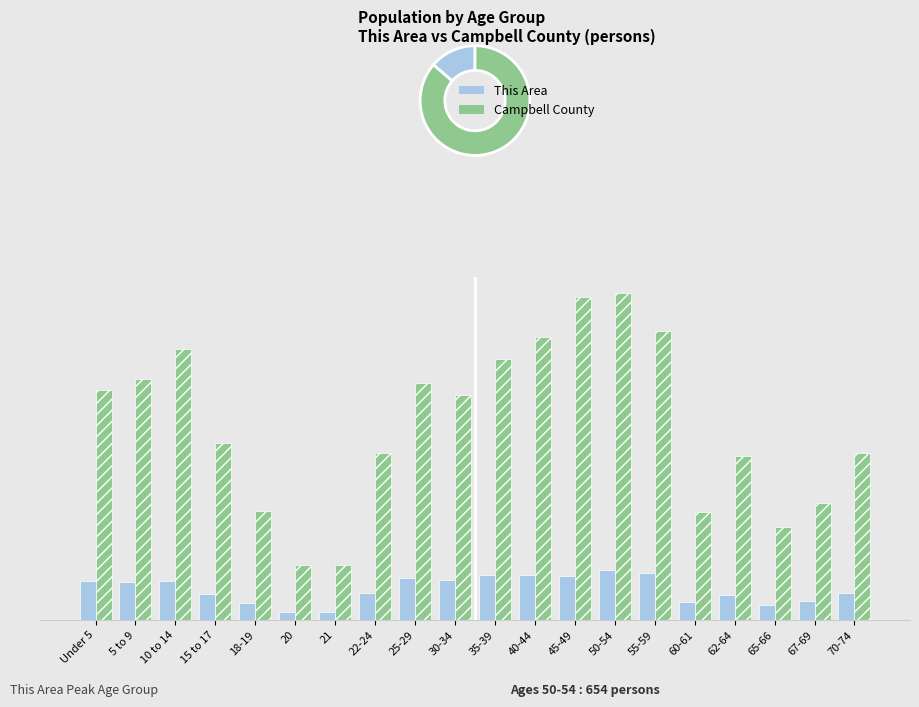

Rank the series by their maximum value, from highest to lowest.

Campbell County, This Area